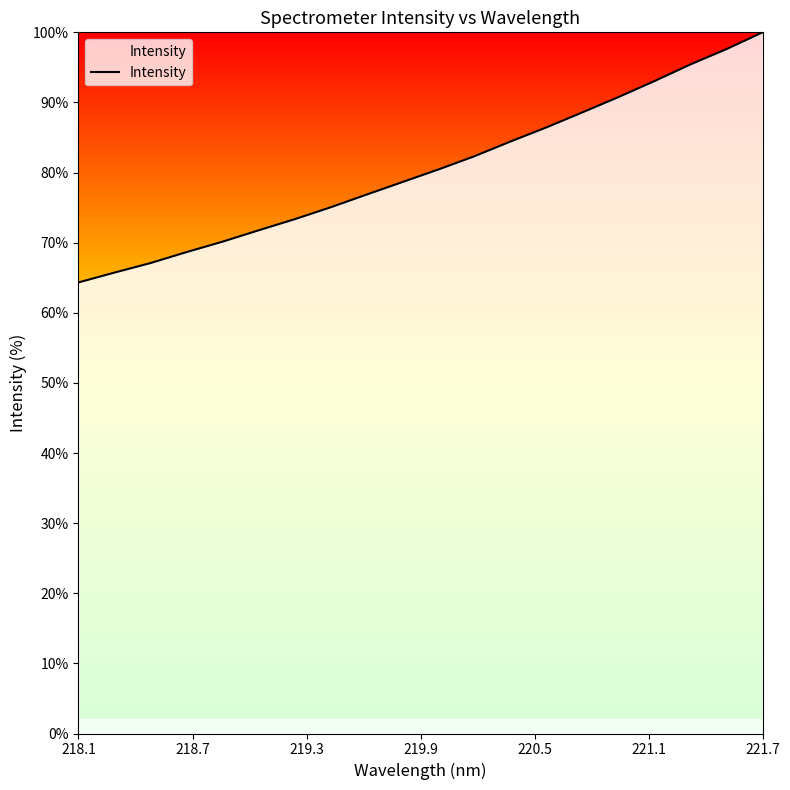

What is the greatest value displayed?

100.0